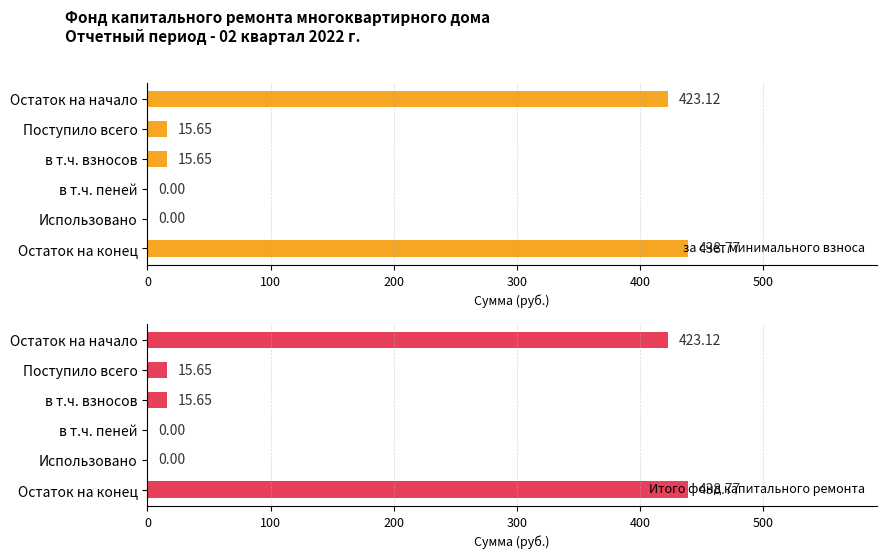

How many bars are there in each group?

2